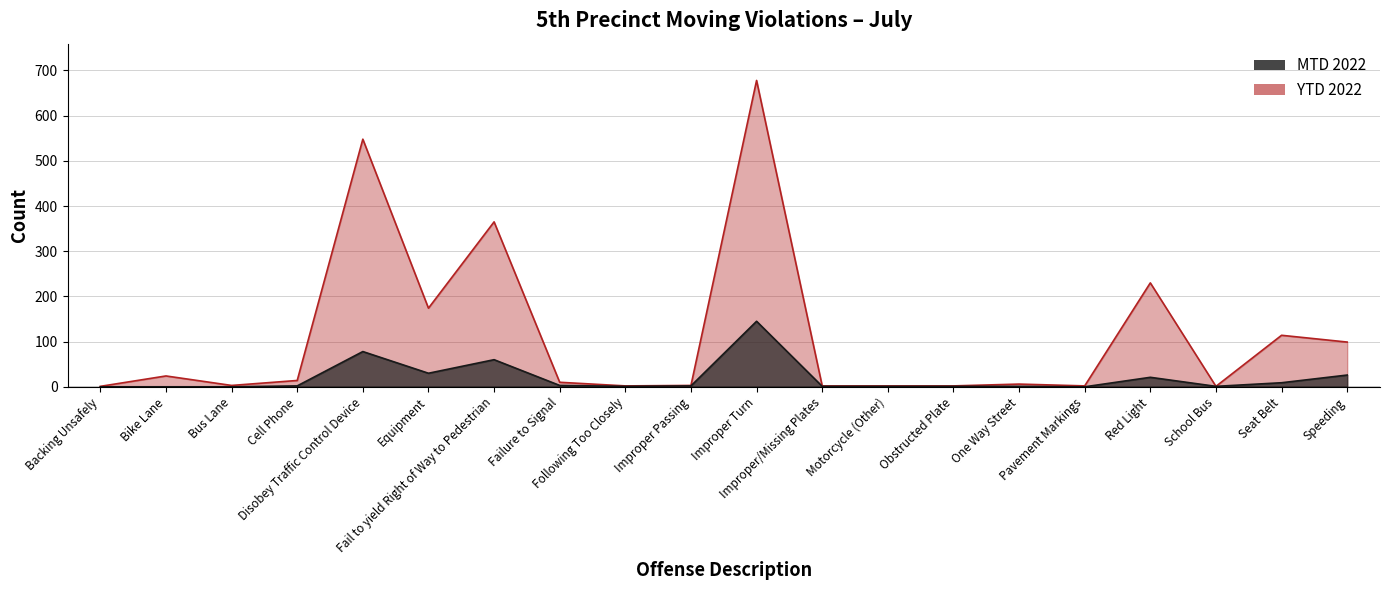

Reading left to right, transcribe all the data shown in this chart.

MTD 2022: Backing Unsafely=0	Bike Lane=0	Bus Lane=0	Cell Phone=2	Disobey Traffic Control Device=78	Equipment=30	Fail to yield Right of Way to Pedestrian=60	Failure to Signal=3	Following Too Closely=1	Improper Passing=2	Improper Turn=145	Improper/Missing Plates=1	Motorcycle (Other)=1	Obstructed Plate=1	One Way Street=1	Pavement Markings=0	Red Light=21	School Bus=1	Seat Belt=9	Speeding=26
YTD 2022: Backing Unsafely=1	Bike Lane=24	Bus Lane=3	Cell Phone=14	Disobey Traffic Control Device=548	Equipment=174	Fail to yield Right of Way to Pedestrian=365	Failure to Signal=10	Following Too Closely=2	Improper Passing=3	Improper Turn=678	Improper/Missing Plates=2	Motorcycle (Other)=2	Obstructed Plate=2	One Way Street=6	Pavement Markings=2	Red Light=230	School Bus=1	Seat Belt=114	Speeding=99